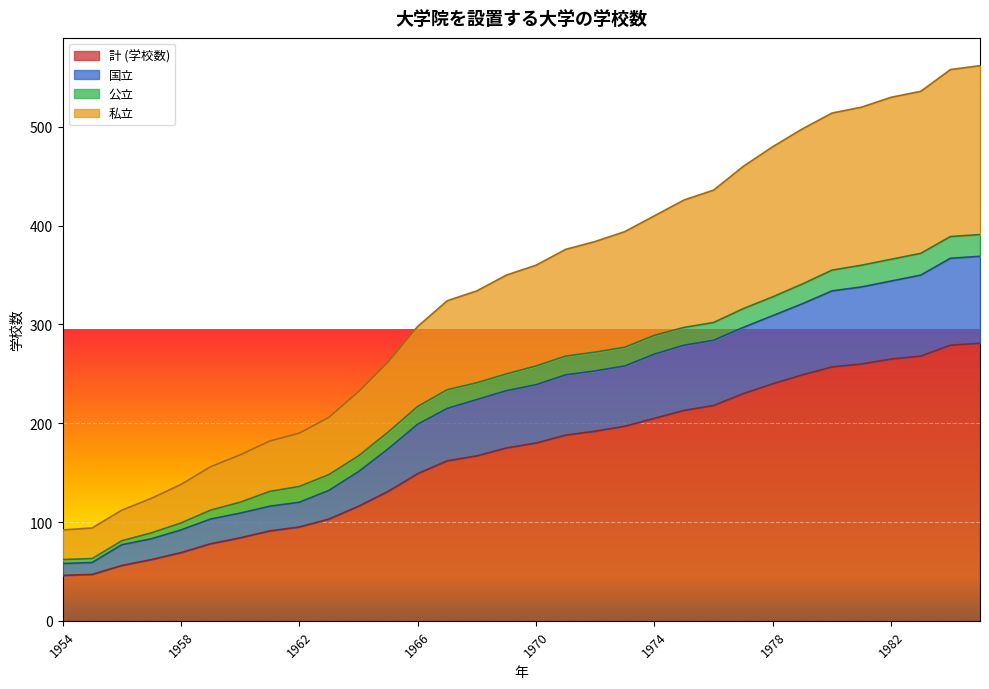

What is the difference between the highest and lowest values at 1956?

56